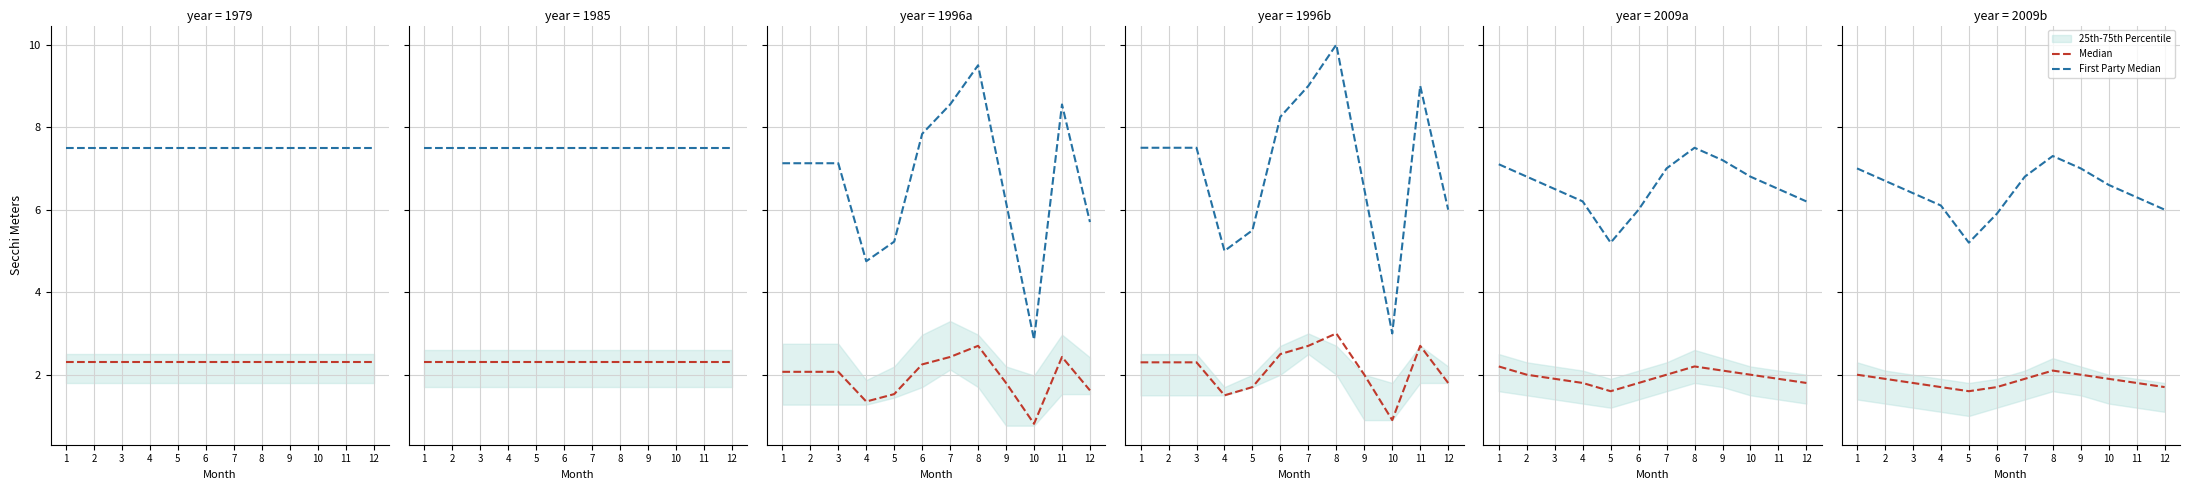

What is the total value across all series at 7?

8.7